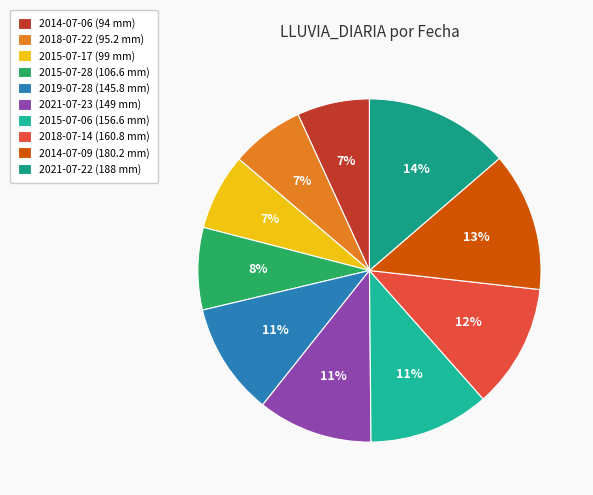

How many segments does this pie chart have?

10